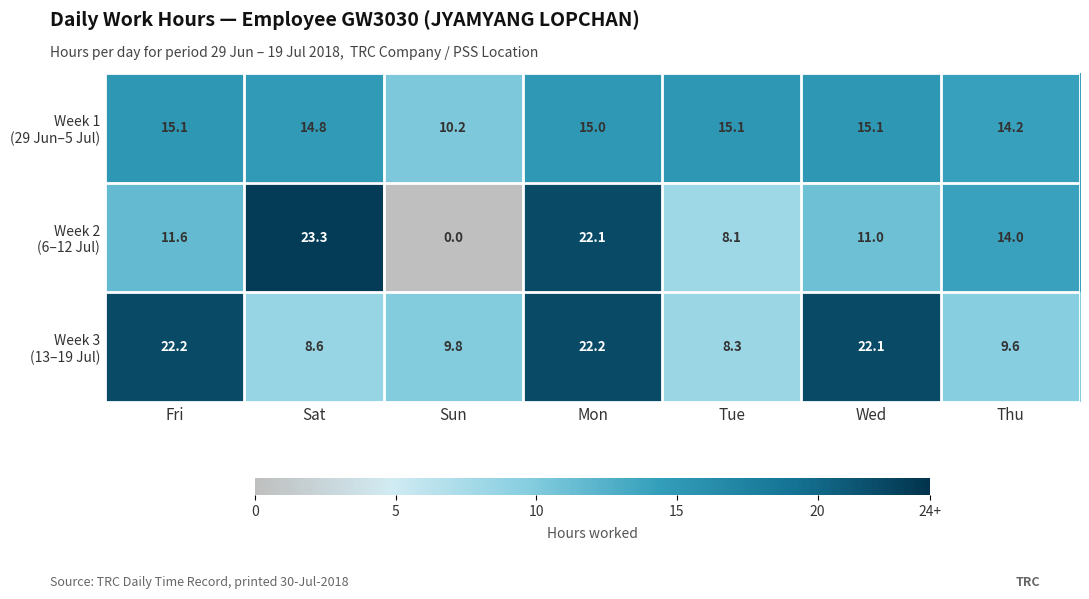

At how many categories does at least one series exceed 8?

7